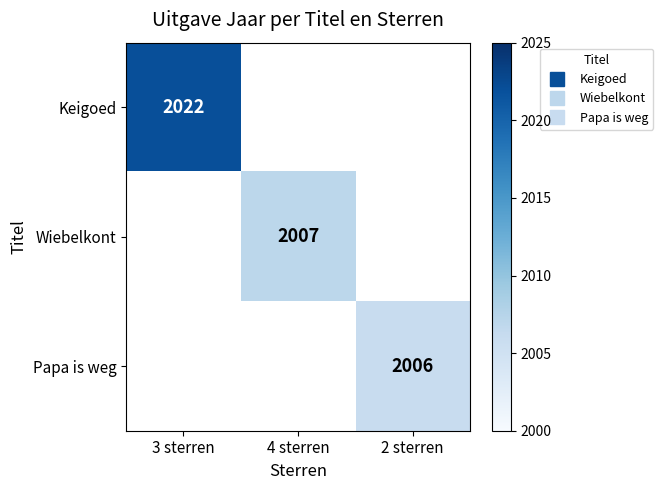

Rank the series by their maximum value, from highest to lowest.

Keigoed, Wiebelkont, Papa is weg